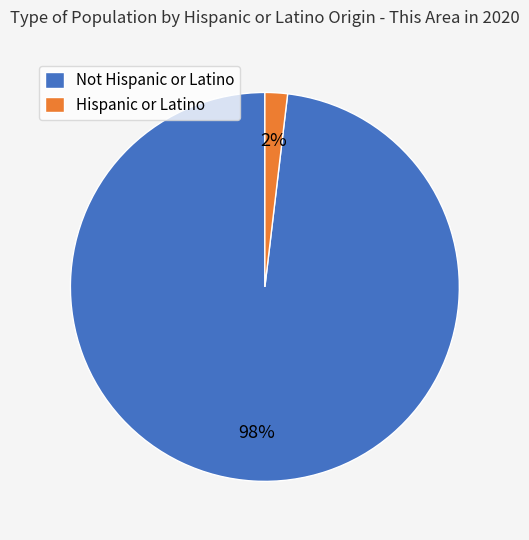

How many segments does this pie chart have?

2